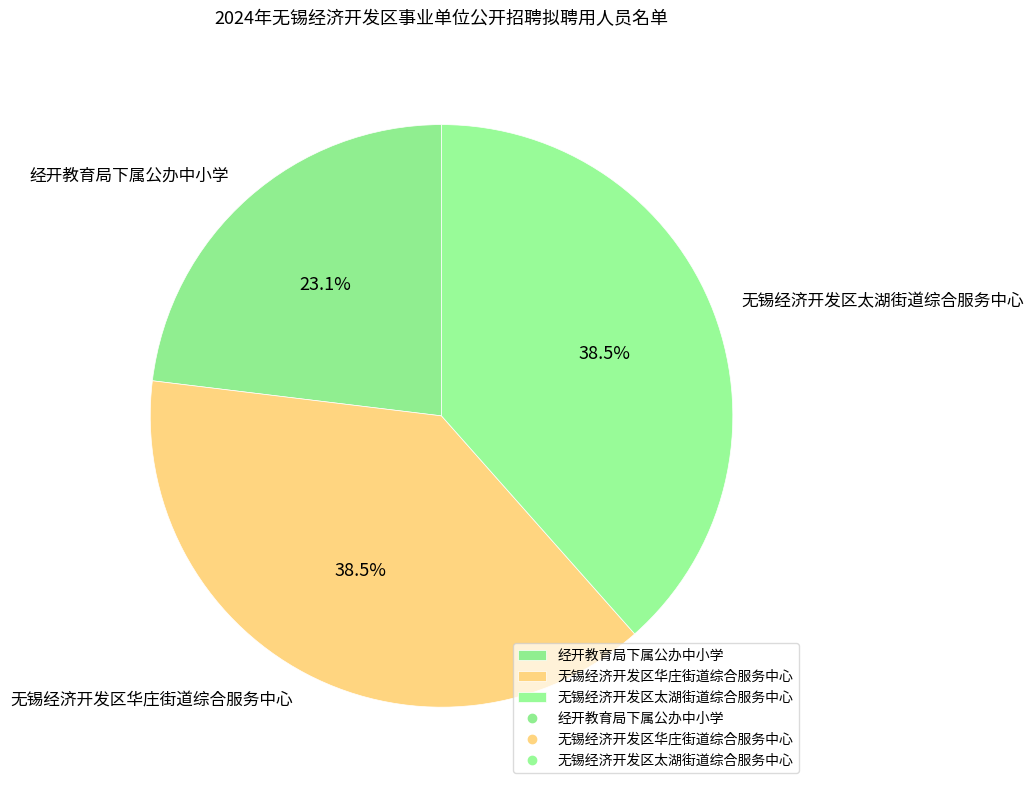

Combined, what portion of the pie is 无锡经济开发区太湖街道综合服务中心 and 无锡经济开发区华庄街道综合服务中心?

76.9%